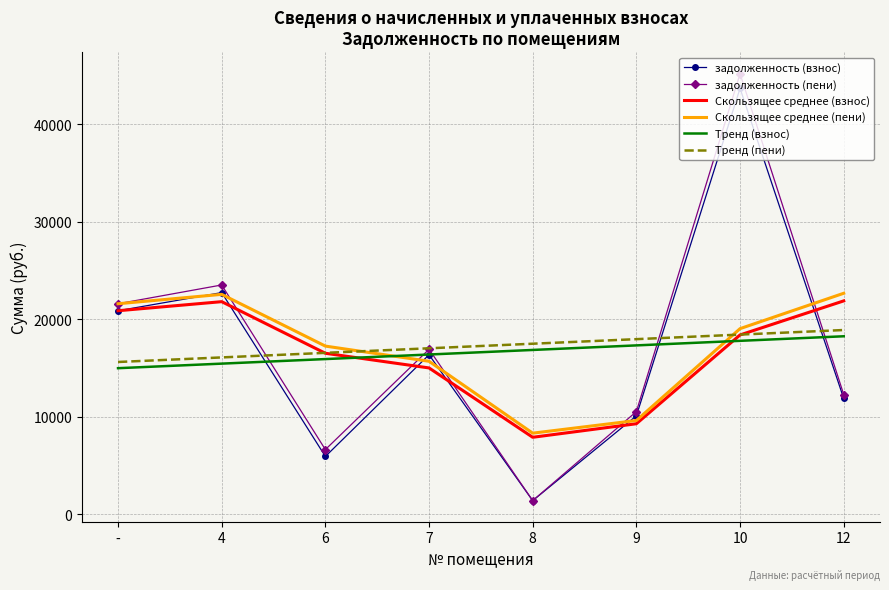

Is it true that Скользящее среднее (пени) equals 7324.9 at 12?

False